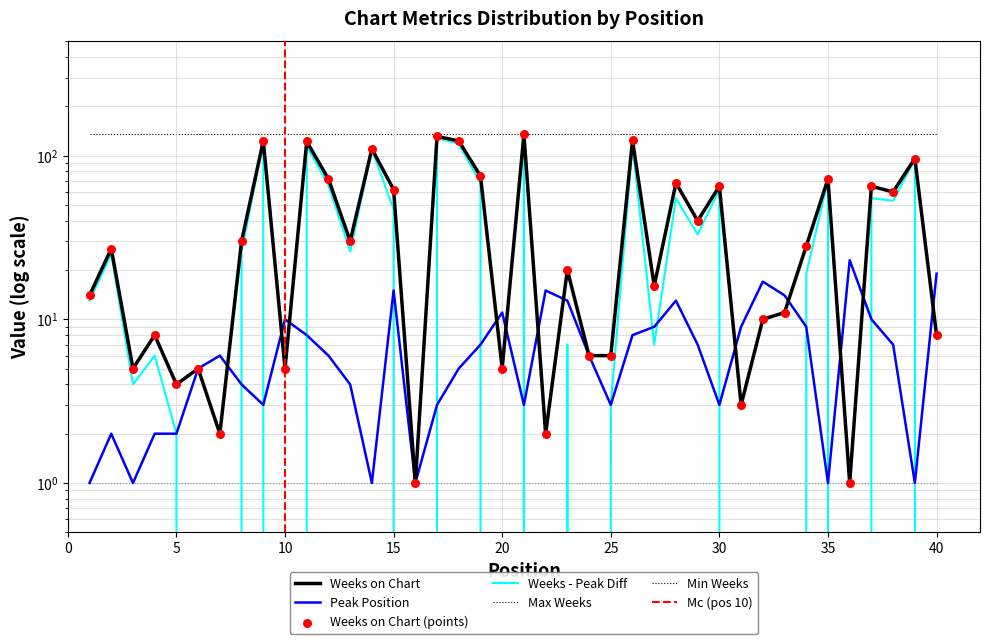

Which series reaches the maximum Y coordinate?

Weeks on Chart